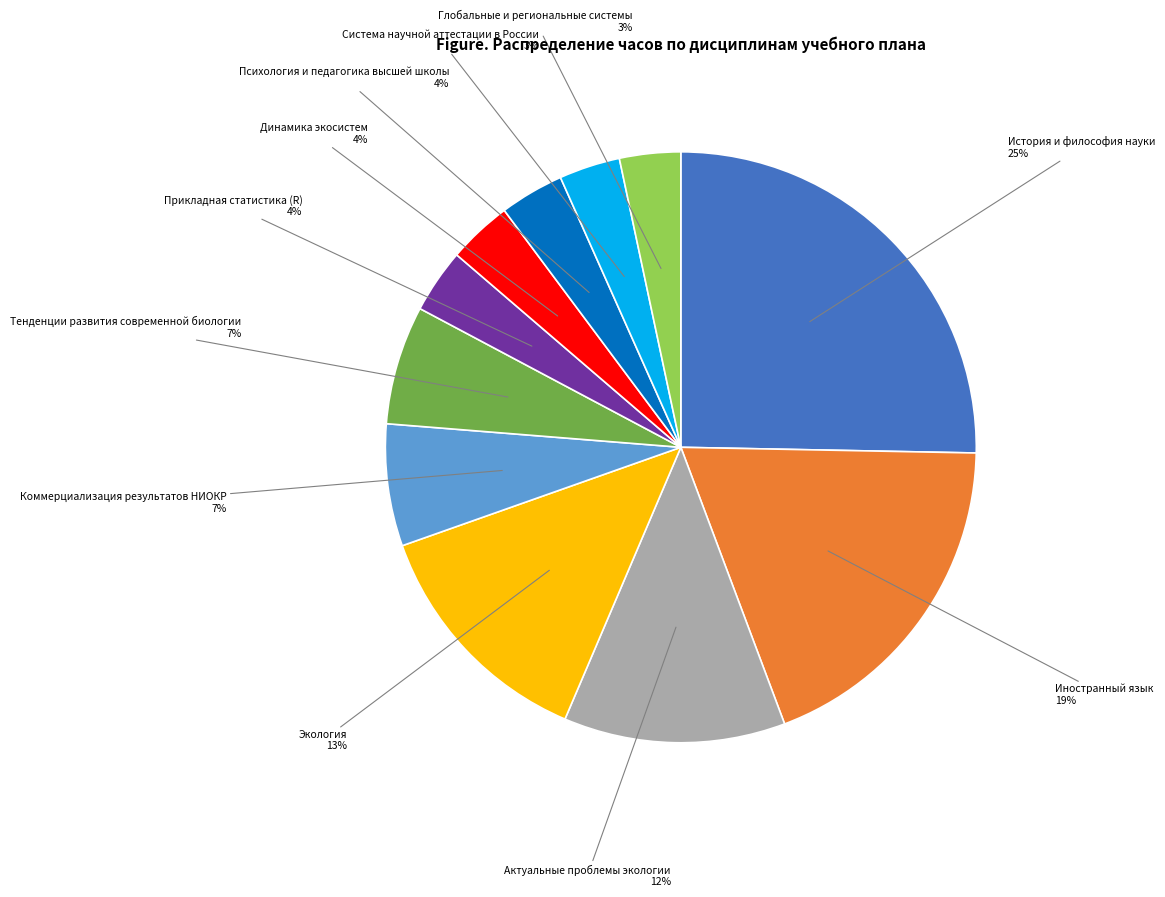

How many segments does this pie chart have?

11